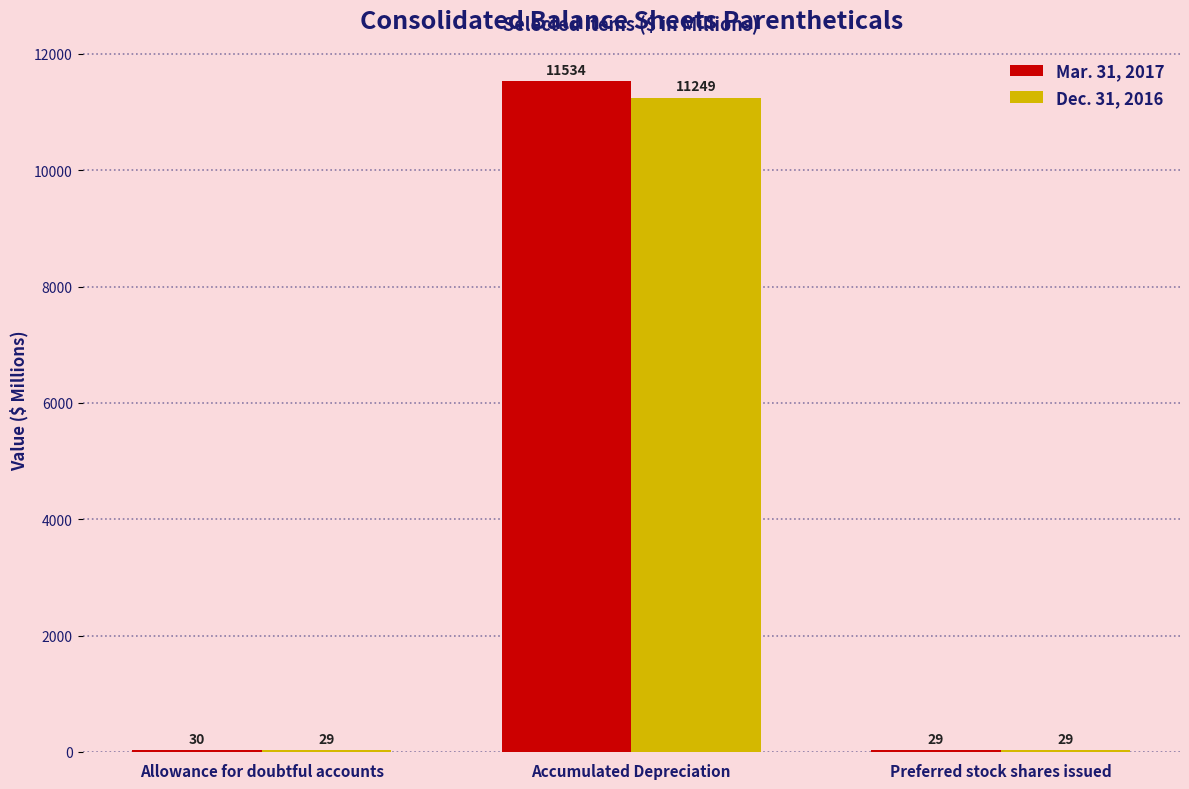

At which category is the sum across all series the highest?

Accumulated Depreciation